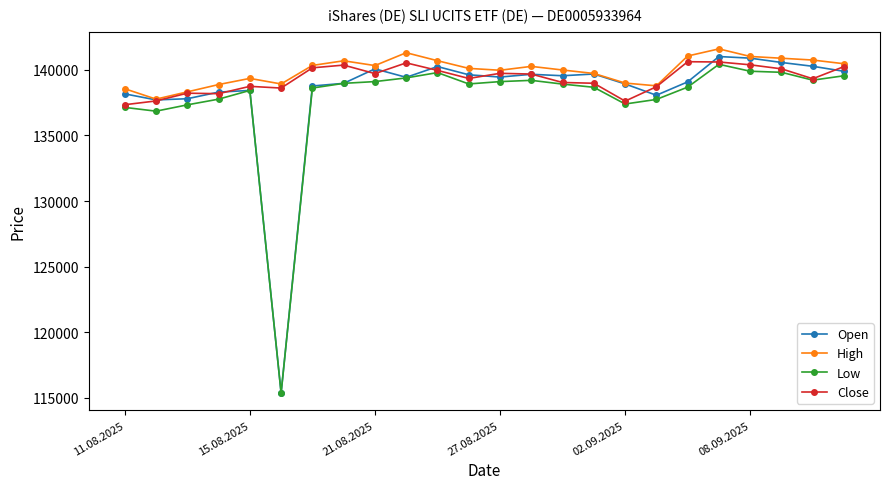

What is the value of the Close point at the 7th from the left?

140142